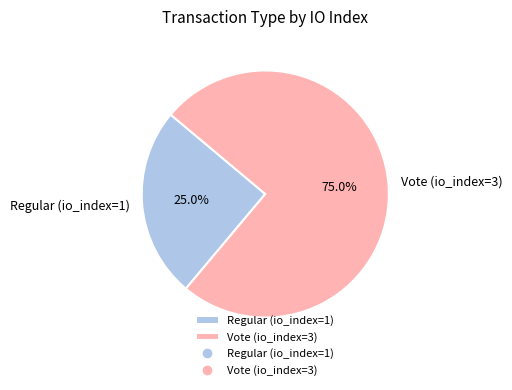

To the nearest percent, what is the difference between the Regular (io_index=1) and Vote (io_index=3) slice percentages?

50%